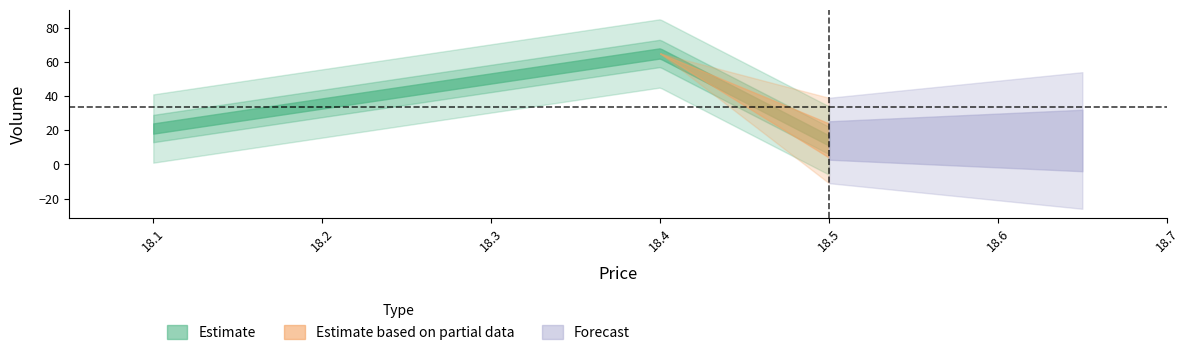

At which category does the chart reach its minimum across all series?

18.5